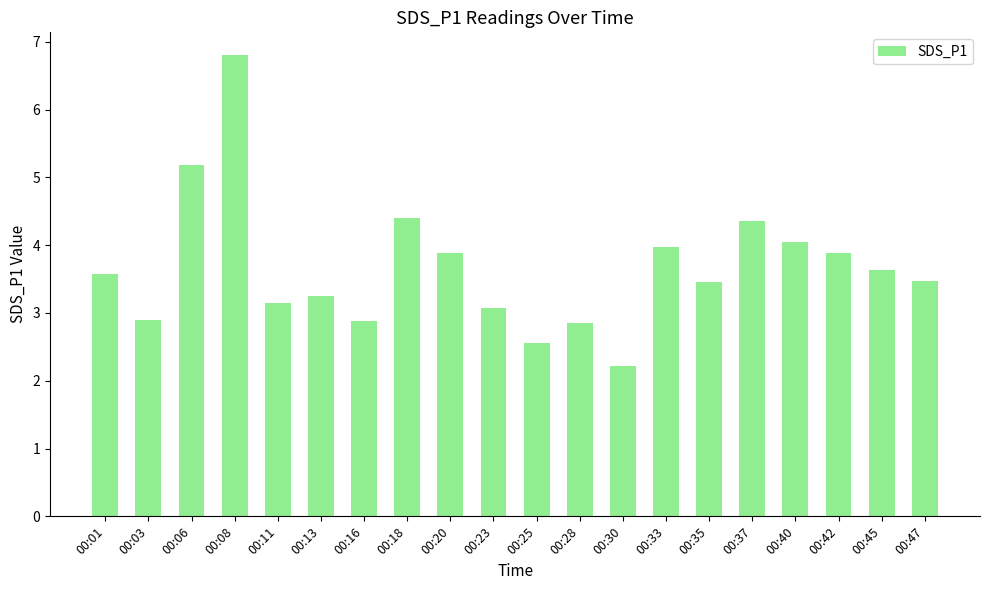

How many data points are less than 3?

5